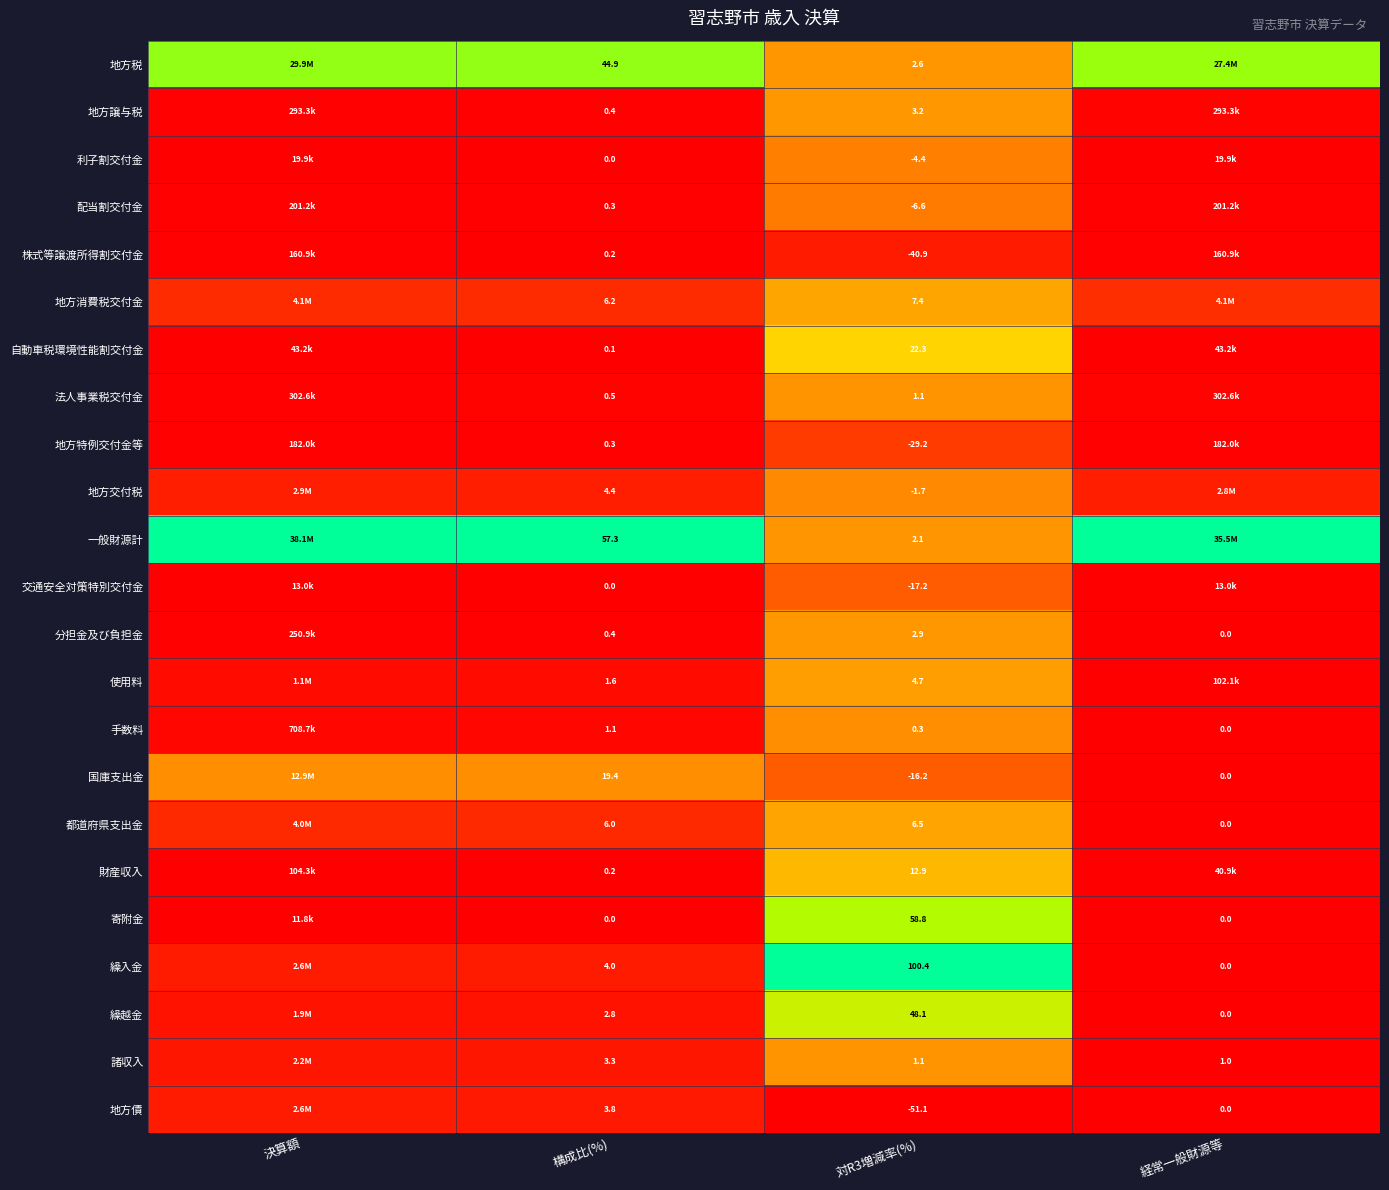

Is the value of 分担金及び負担金 at 対R3増減率(%) greater than the value of 配当割交付金 at 対R3増減率(%)?

Yes